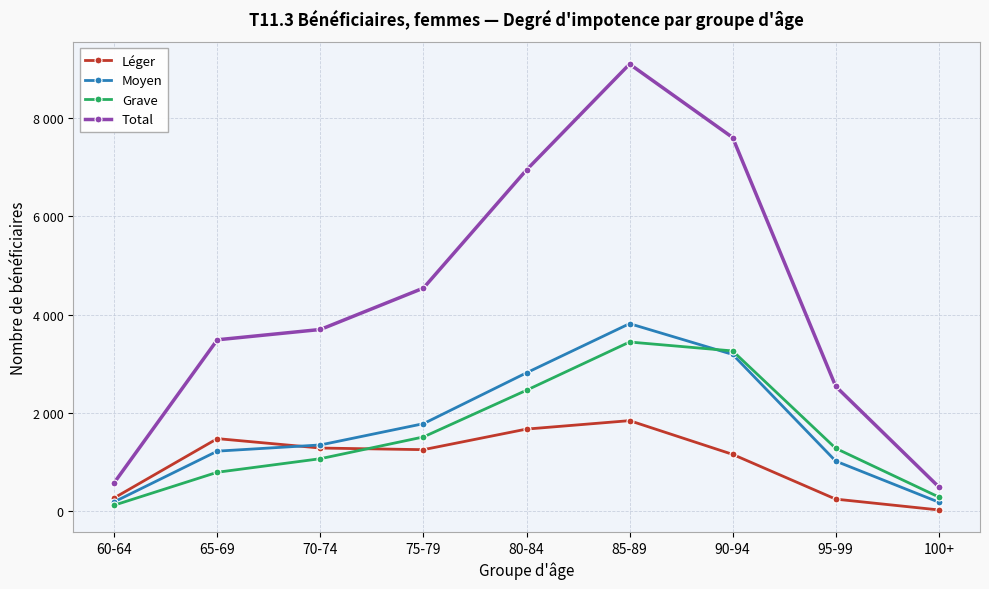

What is the minimum value for Moyen?

182